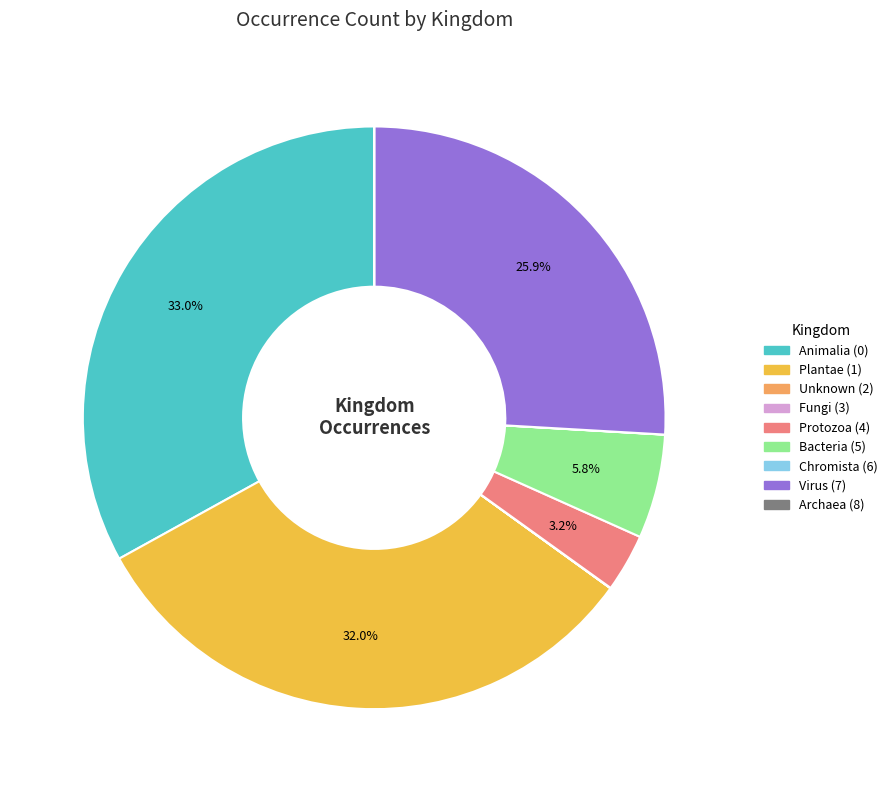

Is there any slice that represents more than half of the pie?

No